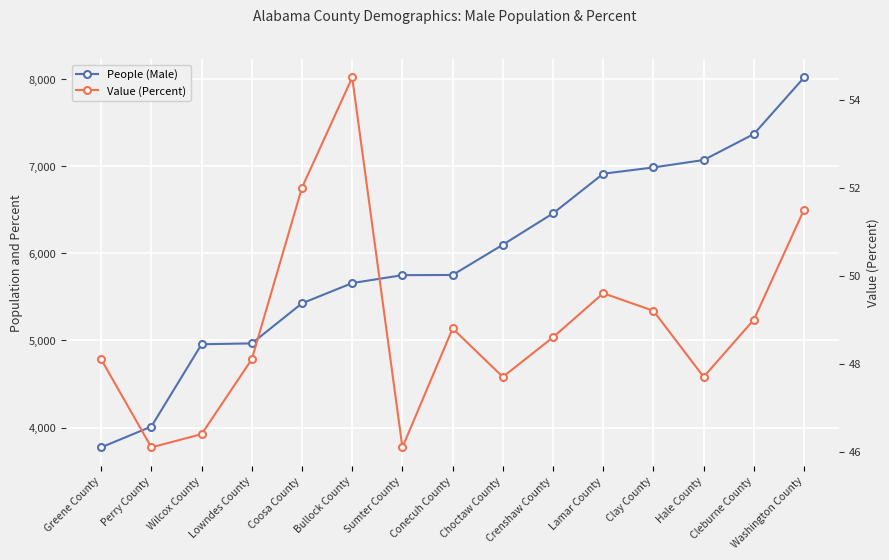

Which series has the largest range (max minus min)?

People (Male)